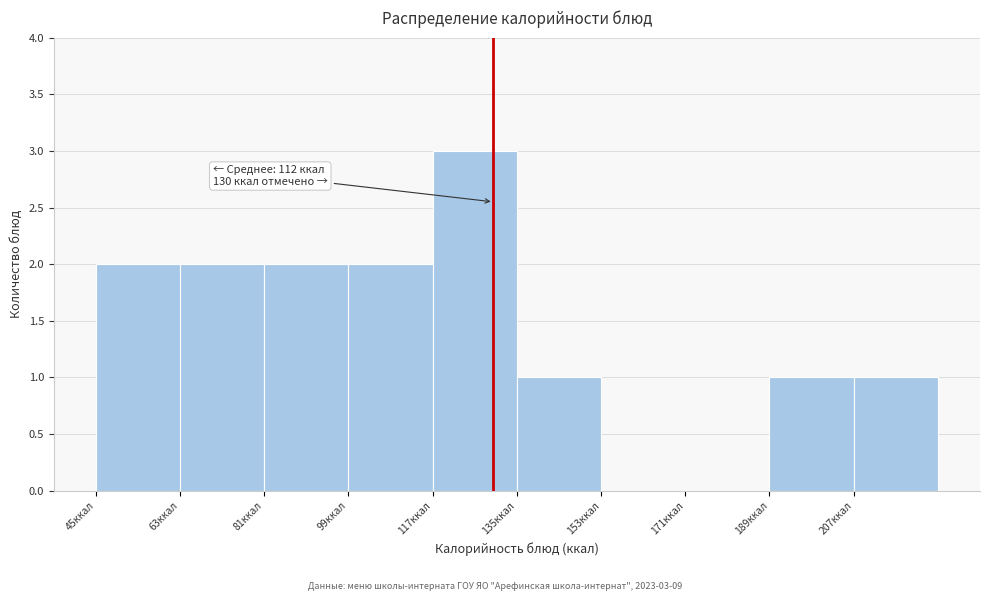

Over which range of the x-axis is the bar tallest?

117 to 135